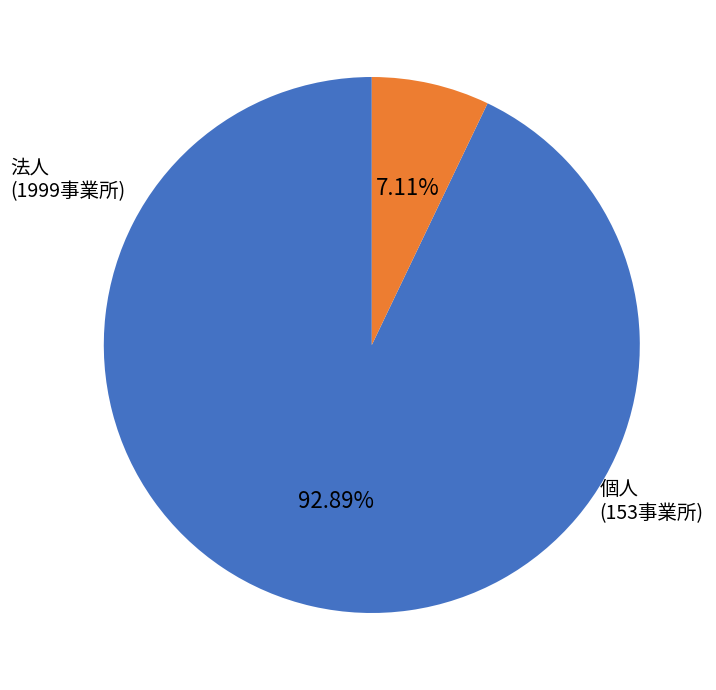

Is there a majority slice in this chart?

Yes